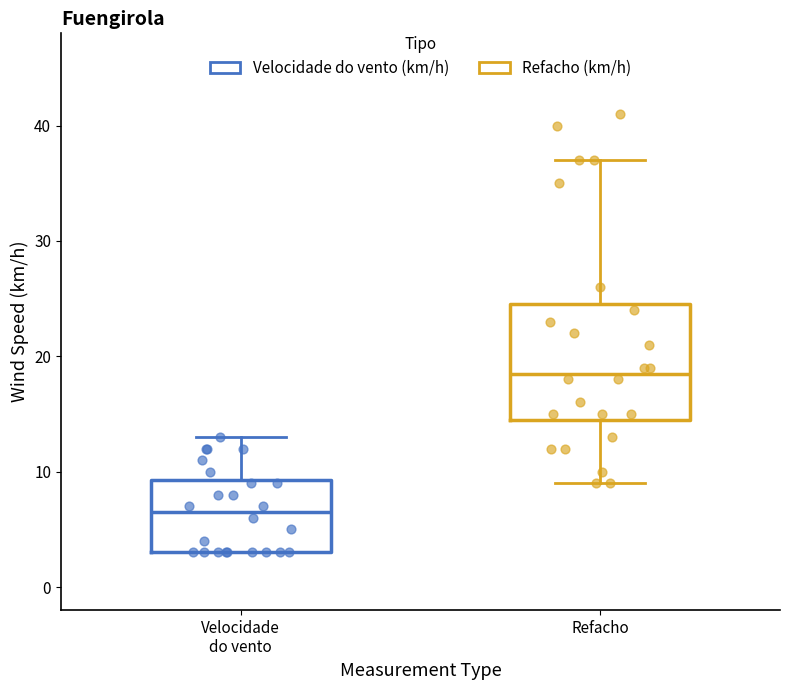

Which box has the lowest median line?

Velocidade do vento